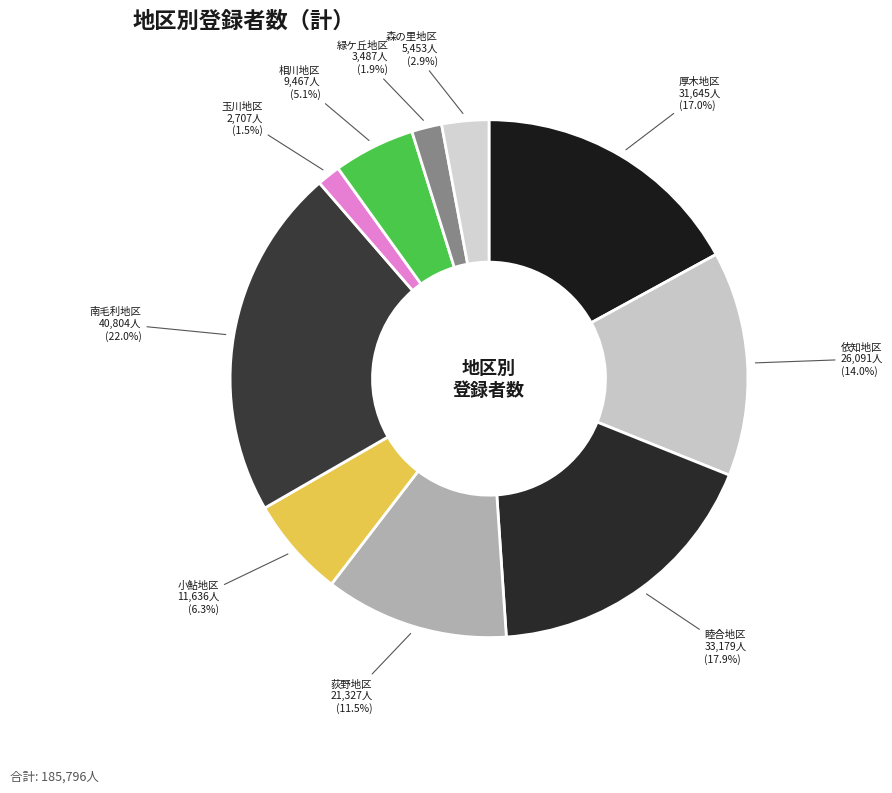

Which has a higher value, 南毛利地区 or 睦合地区?

南毛利地区